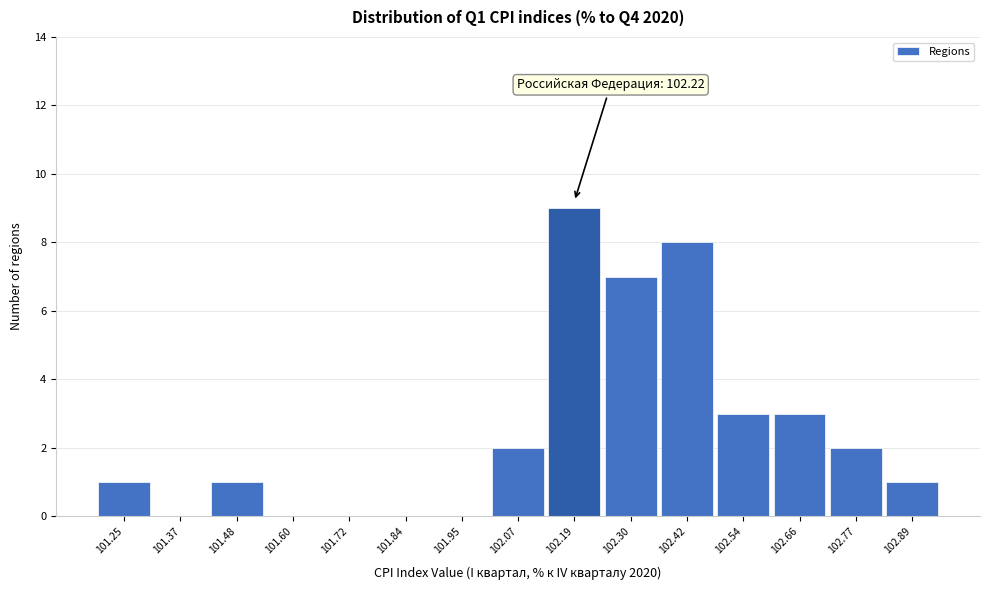

Which range on the x-axis has the tallest bar?

102.12 to 102.24